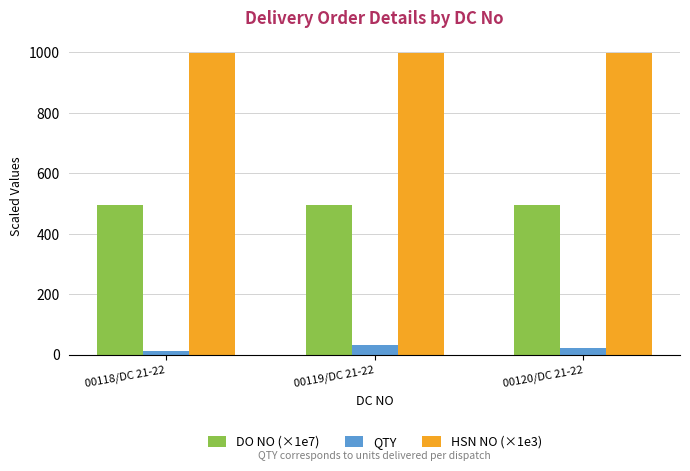

The value of DO NO (×1e7) at 00118/DC 21-22 is 495.8. True or false?

True